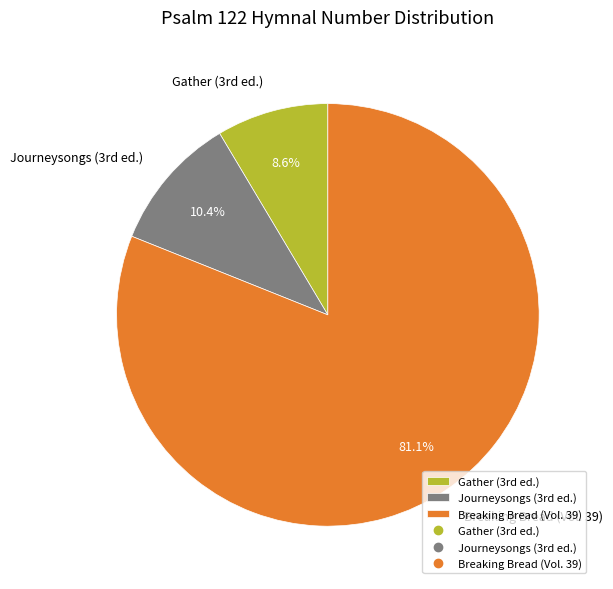

To the nearest percent, what is the average slice percentage?

33%